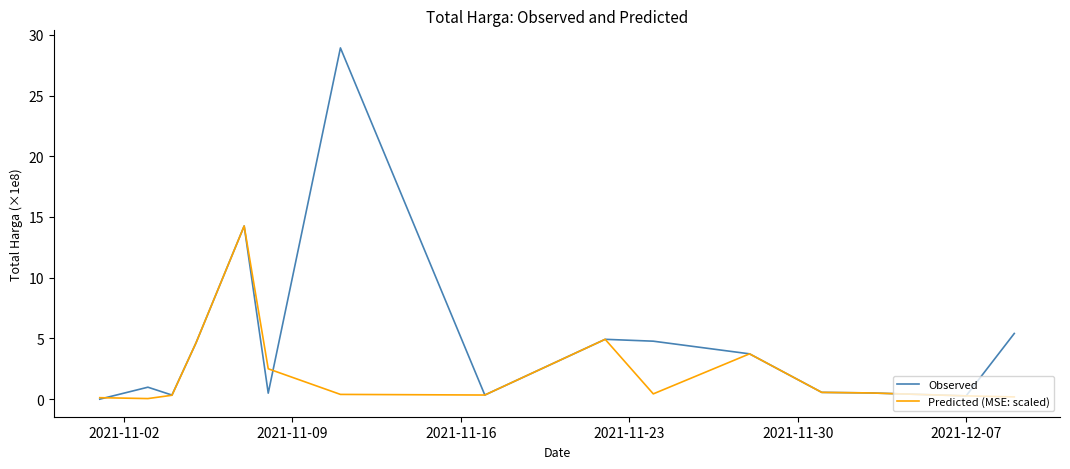

Is this an area chart (filled region under the line)?

No